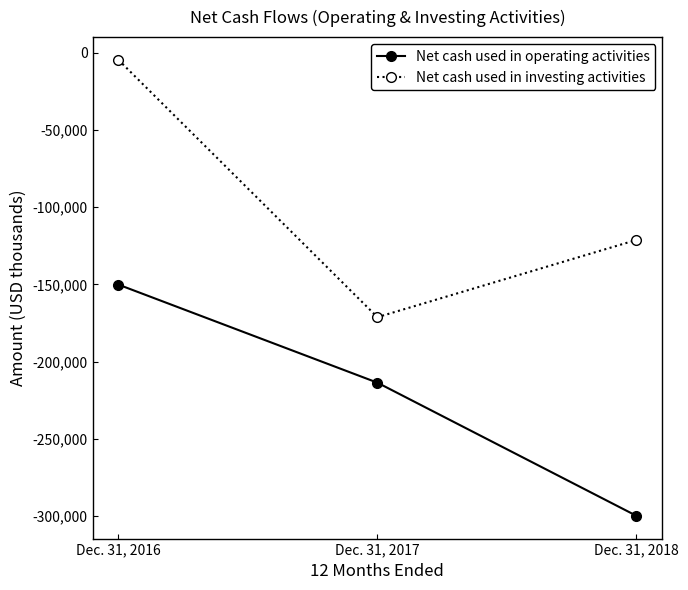

Reading left to right, transcribe all the data shown in this chart.

Net cash used in operating activities: -150147	-213695	-299955
Net cash used in investing activities: -4509	-171241	-121200